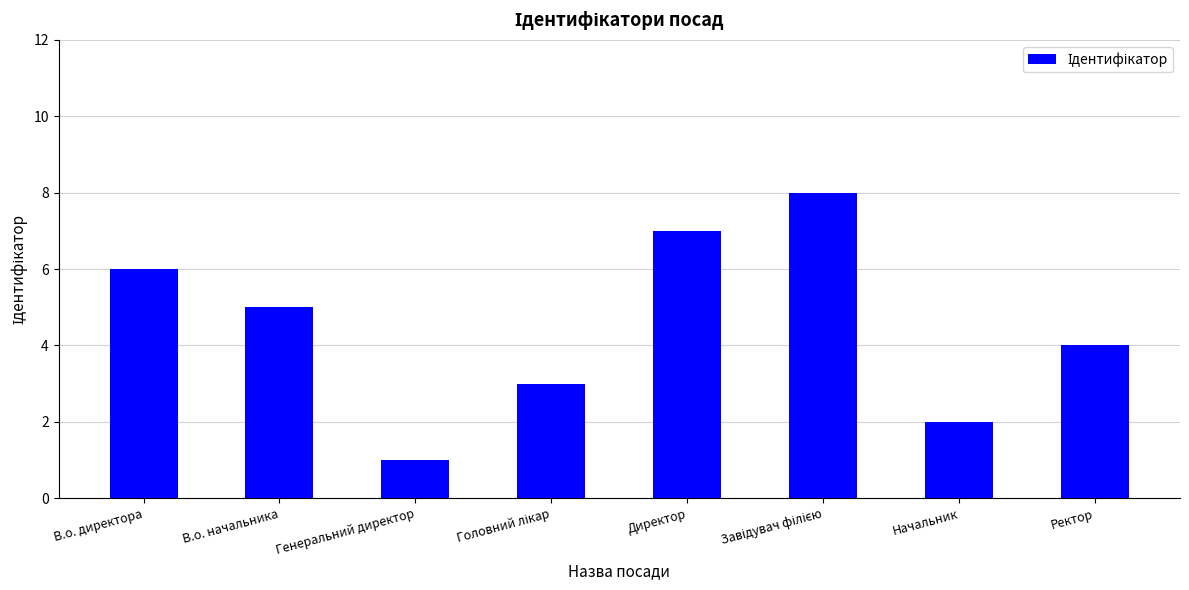

At which label is the value closest to 4?

Ректор